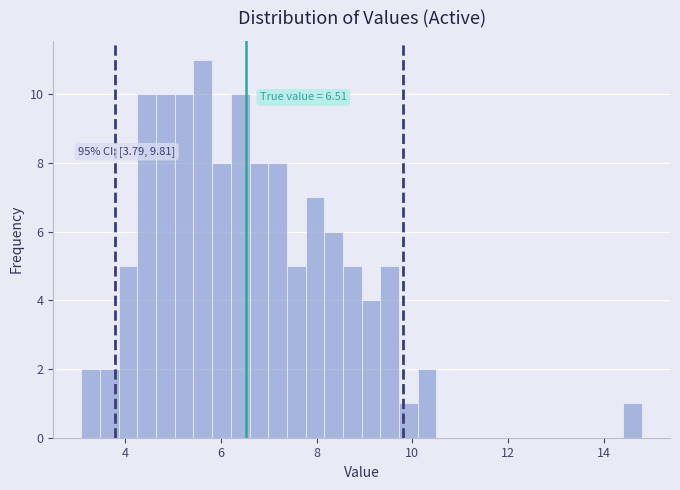

Around what value on the x-axis is the tallest bar? Give the approximate position of its centre, as read against the axis.

5.6